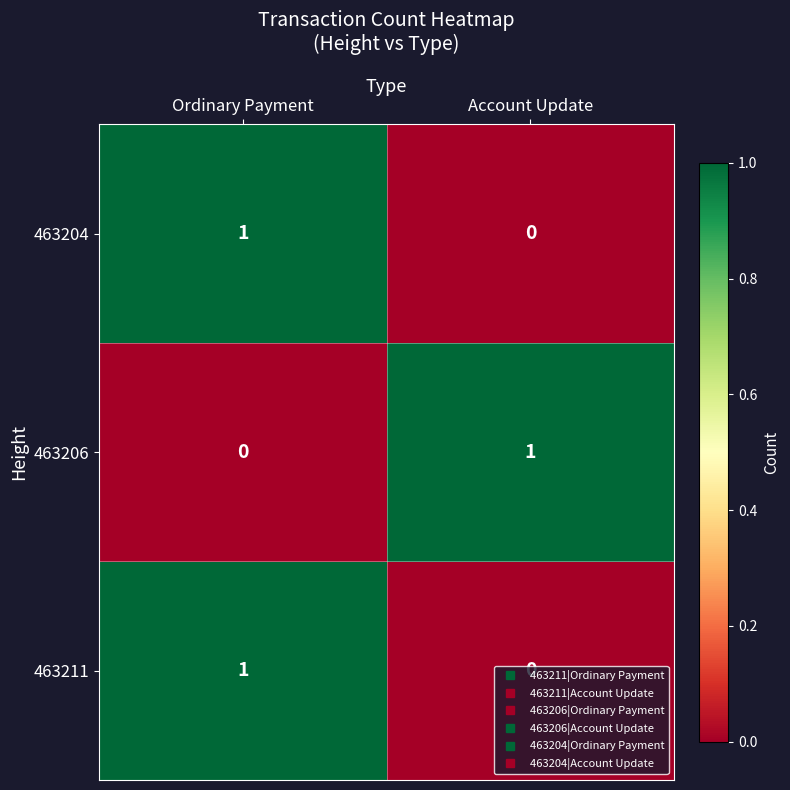

Which category has the lowest value in the 463206 series?

Ordinary Payment